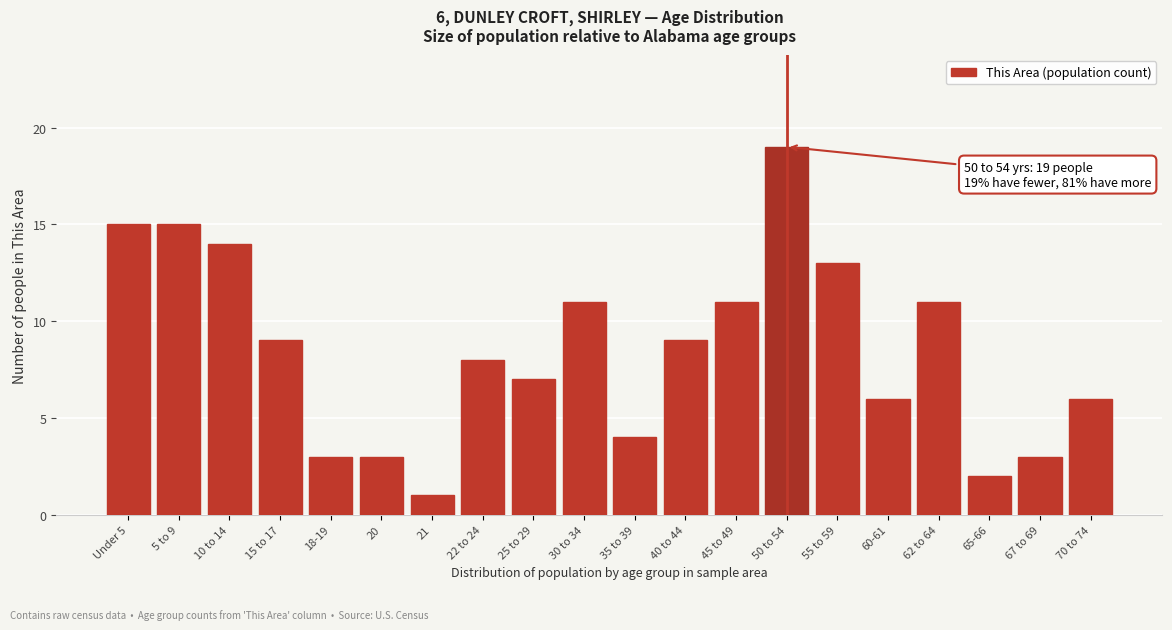

Reading left to right, transcribe all the data shown in this chart.

15	15	14	9	3	3	1	8	7	11	4	9	11	19	13	6	11	2	3	6